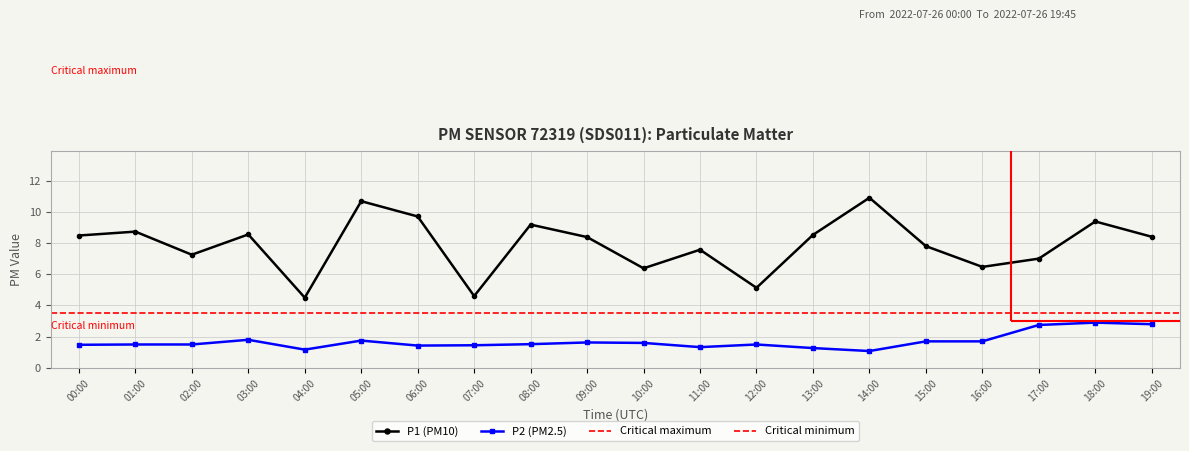

True or false: P1 (PM10) has more than 1 interior local peaks.

True